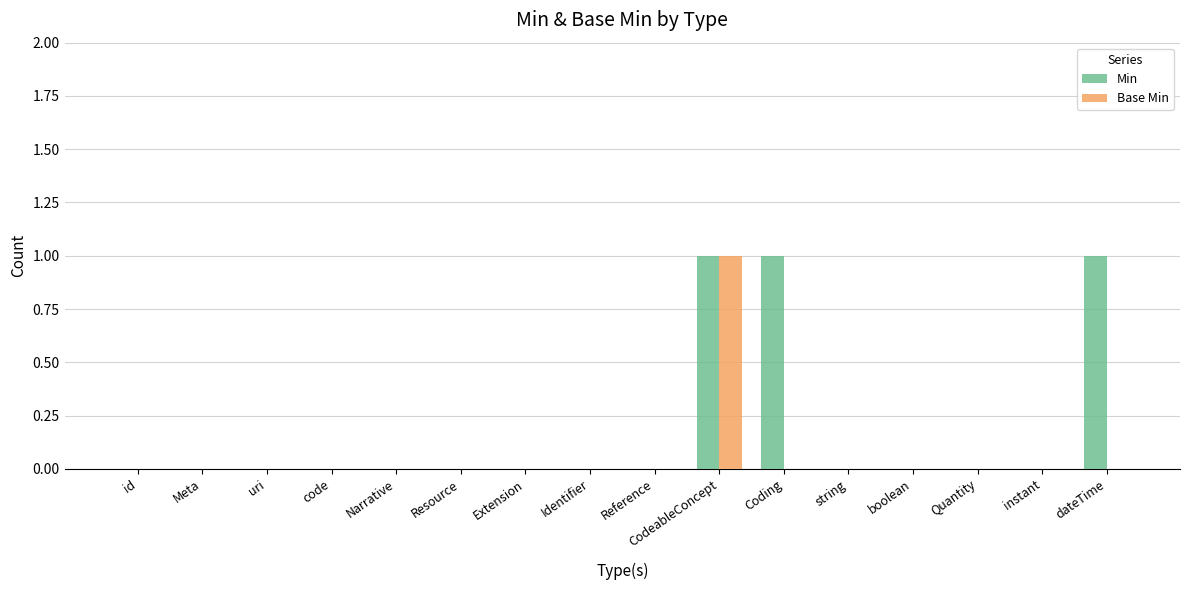

What are all the series names shown in the legend?

Min, Base Min